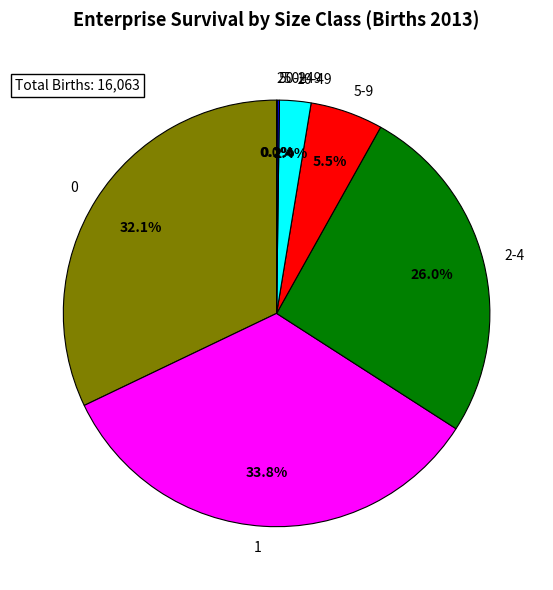

Between 10-49 and 2-4, which is larger?

2-4